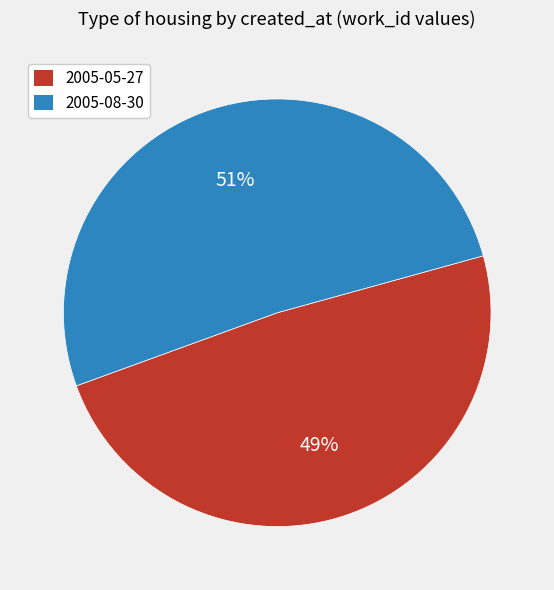

To the nearest percent, what portion does 2005-05-27 represent?

49%